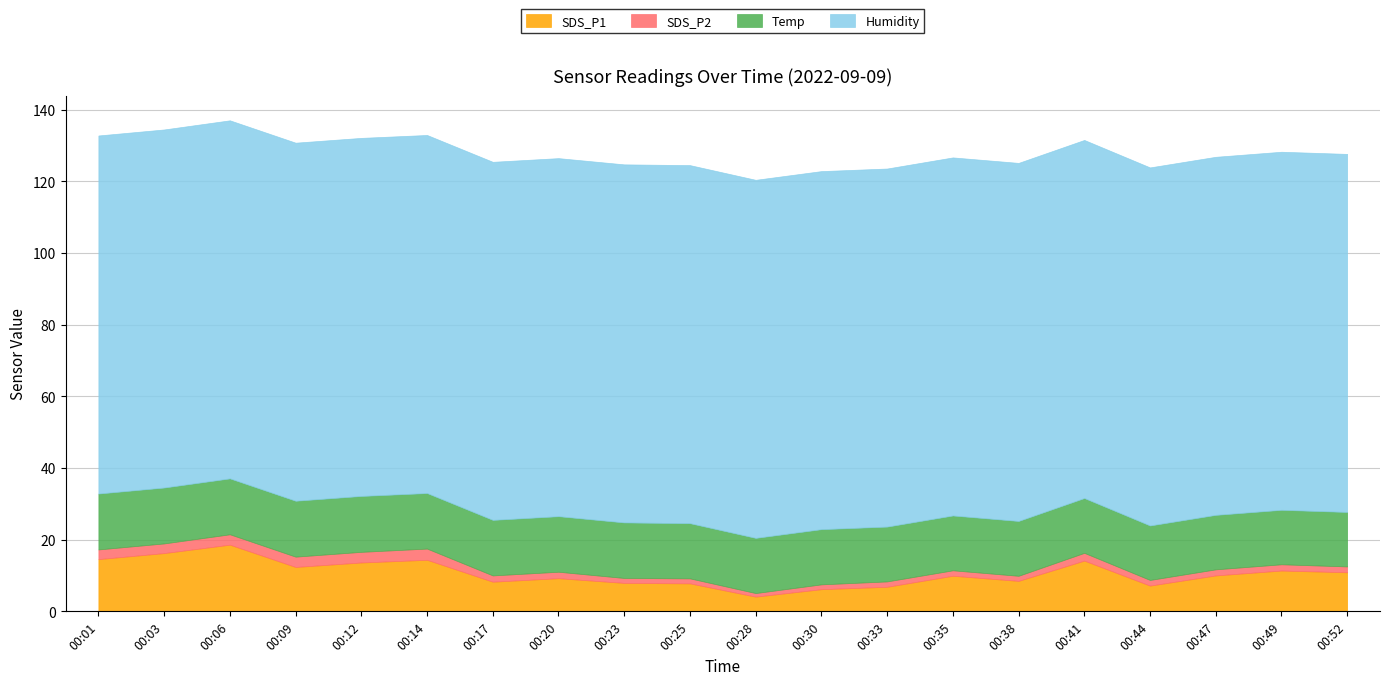

True or false: Humidity and SDS_P1 intersect in this chart.

False